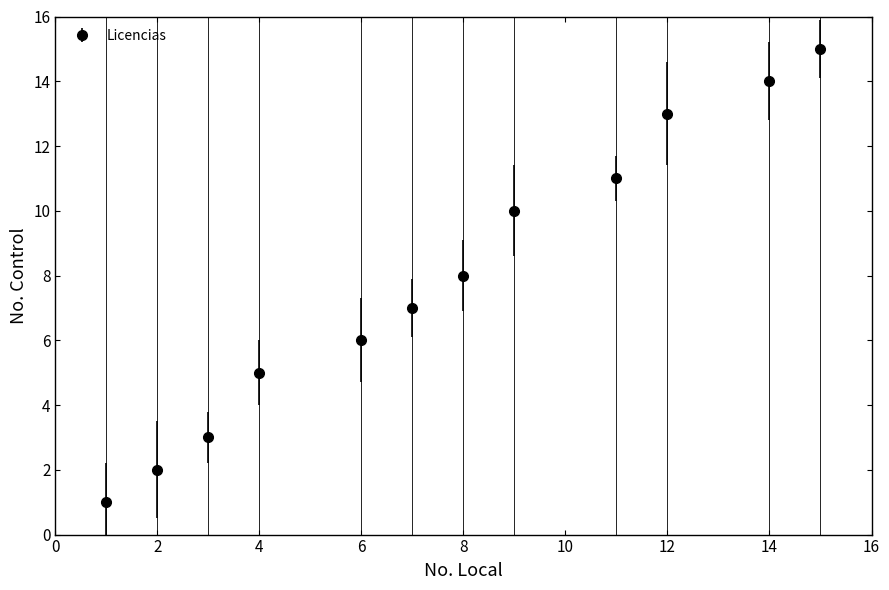

What is the maximum value shown in the chart?

15